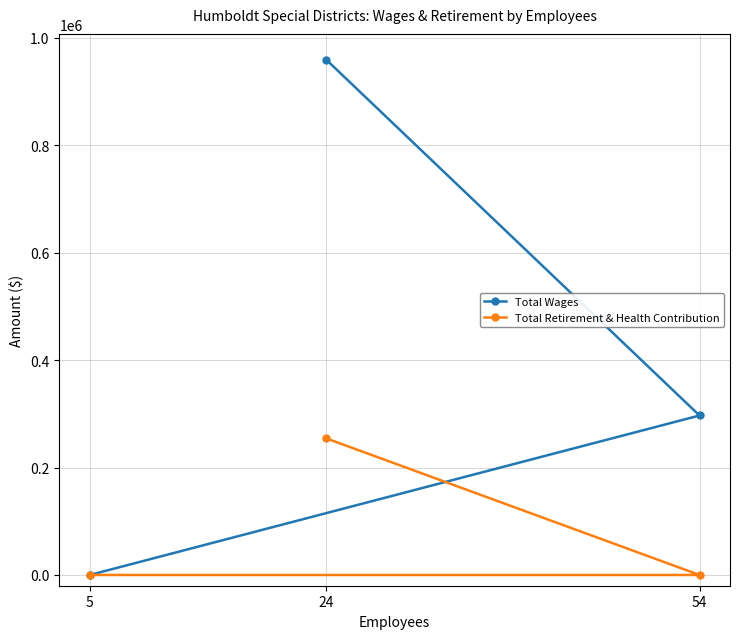

How many distinct data groups are displayed?

2